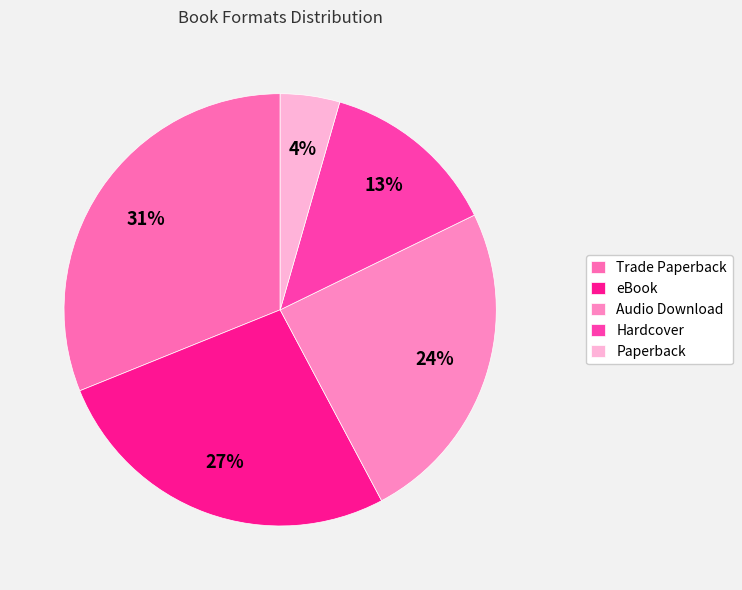

Which slice is the smallest?

Paperback